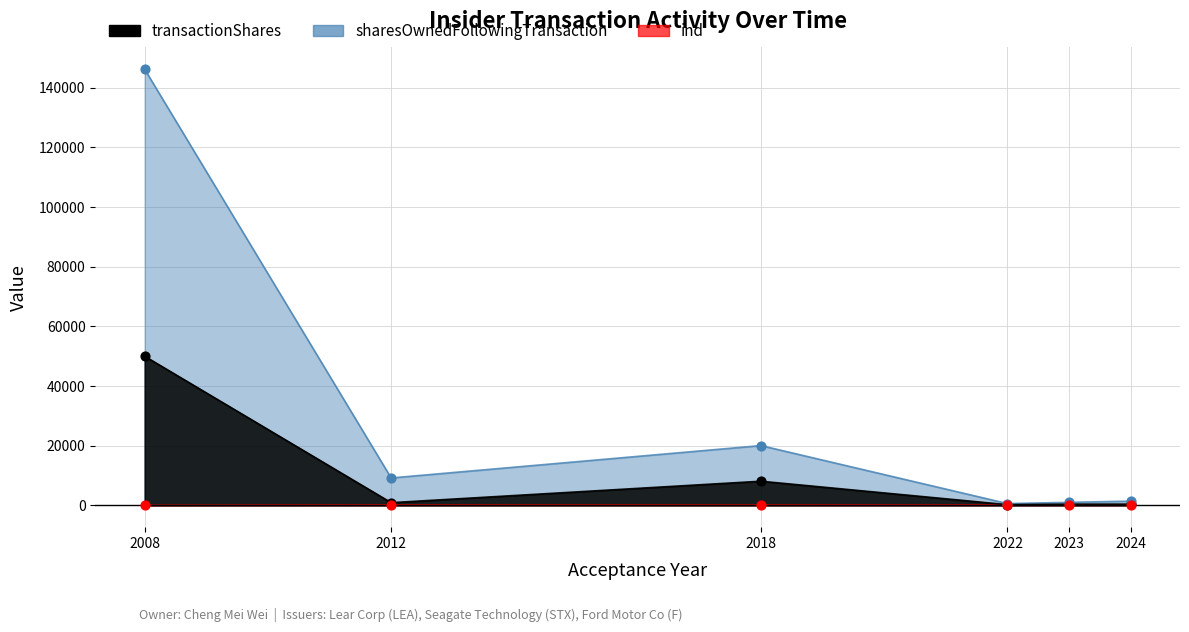

Which series has the largest total across all categories?

sharesOwnedFollowingTransaction